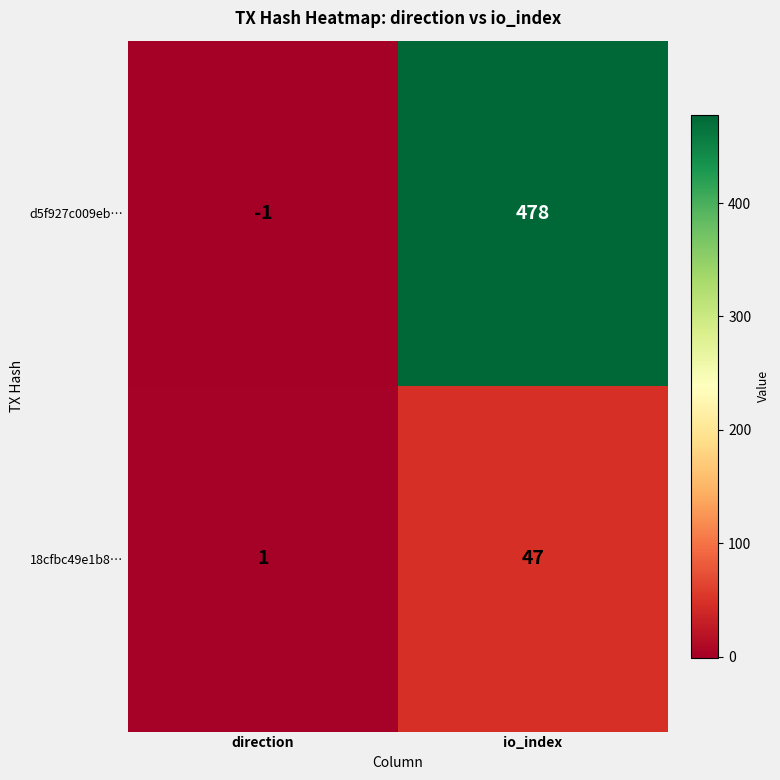

True or false: d5f927c009eb… has a value of -2 at direction.

False